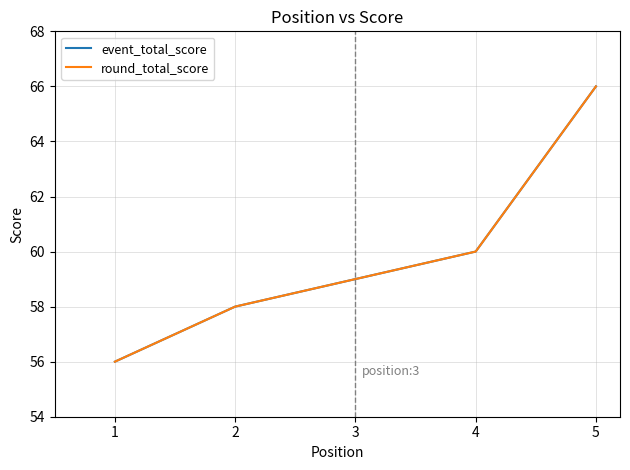

Reading left to right, what are all the values shown in this chart?

event_total_score: 56	58	59	60	66
round_total_score: 56	58	59	60	66